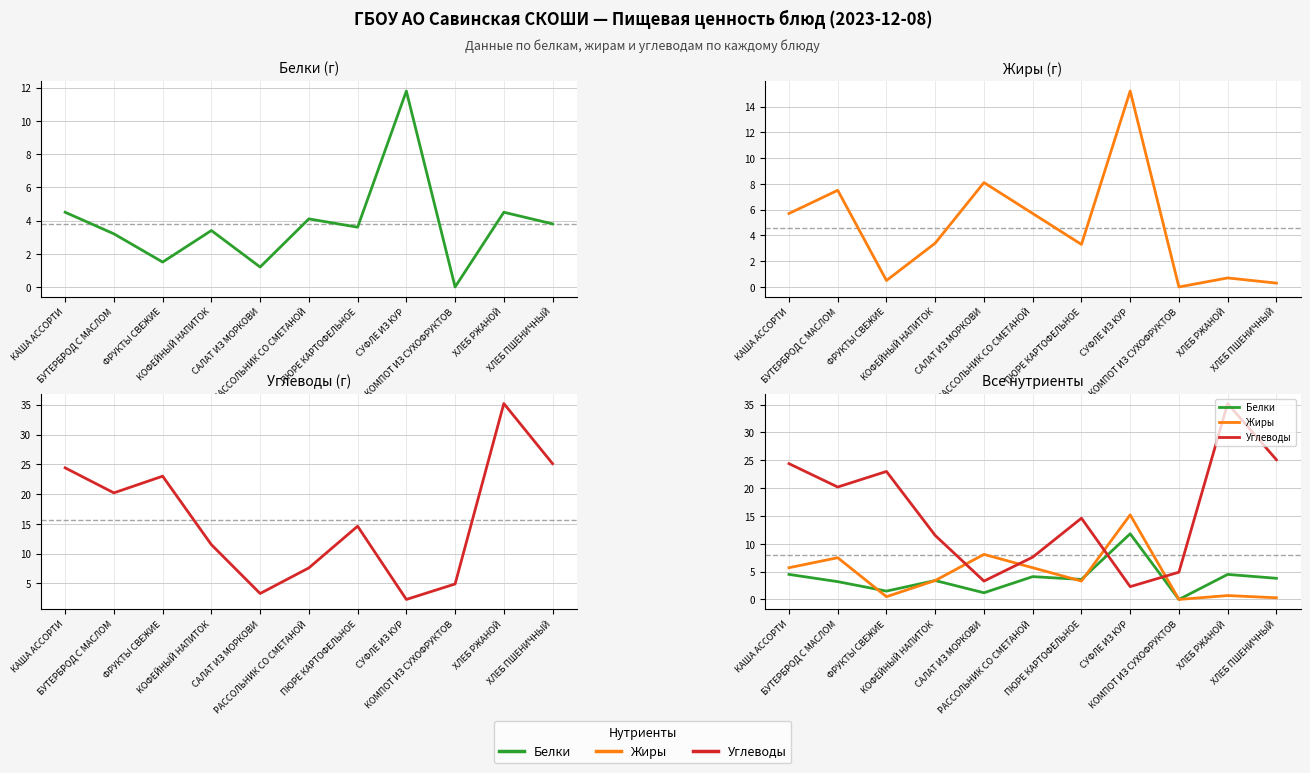

What is the difference between the maximum and minimum values in the Углеводы series?

32.9